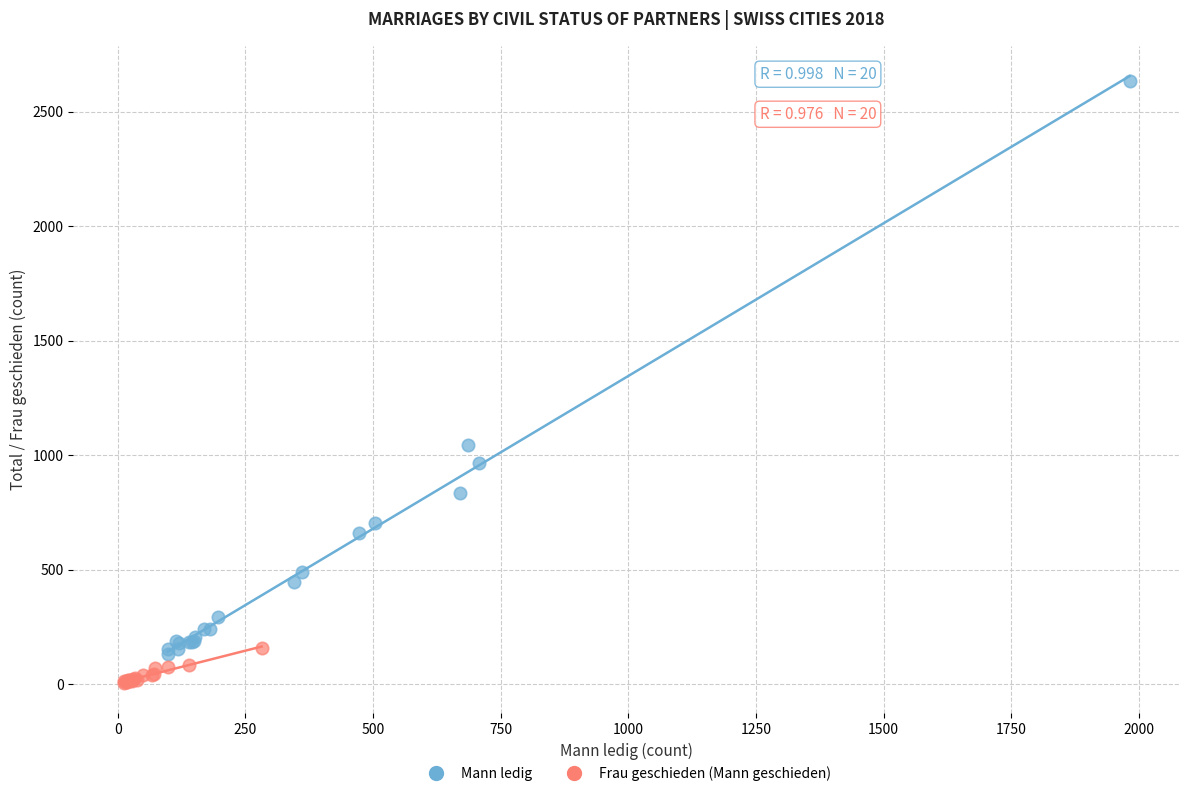

What are all the series names shown in the legend?

Mann ledig, Frau geschieden (Mann geschieden)